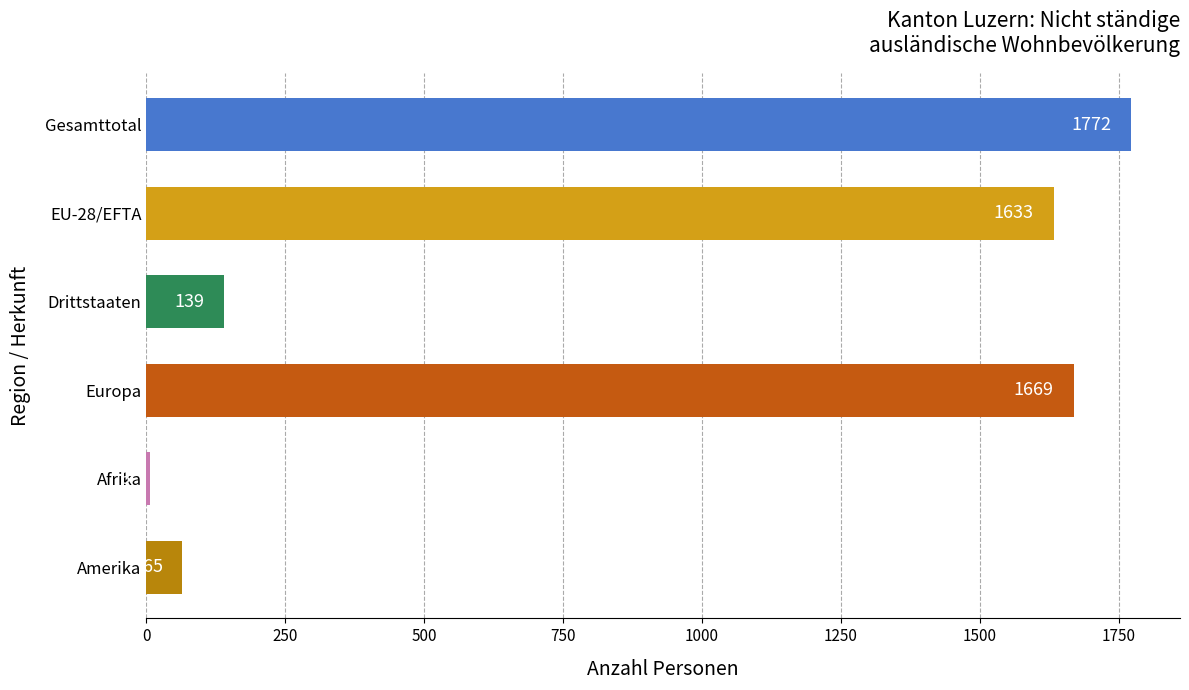

Rank the categories by value from highest to lowest.

Gesamttotal, Europa, EU-28/EFTA, Drittstaaten, Amerika, Afrika